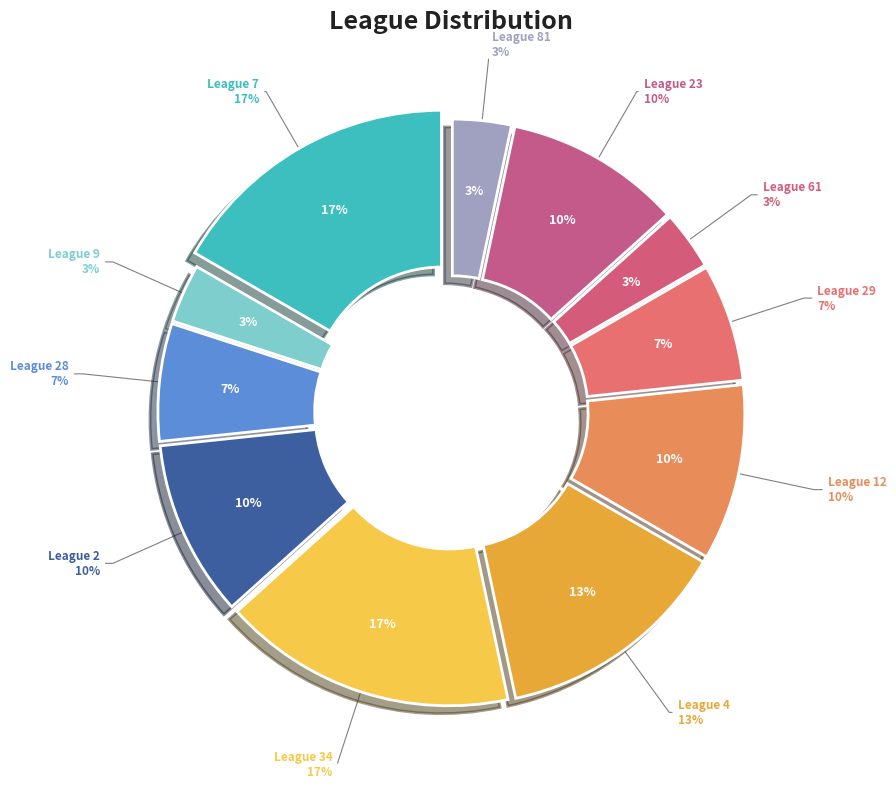

To the nearest percent, what is the difference between the 28 and 7 slice percentages?

10%